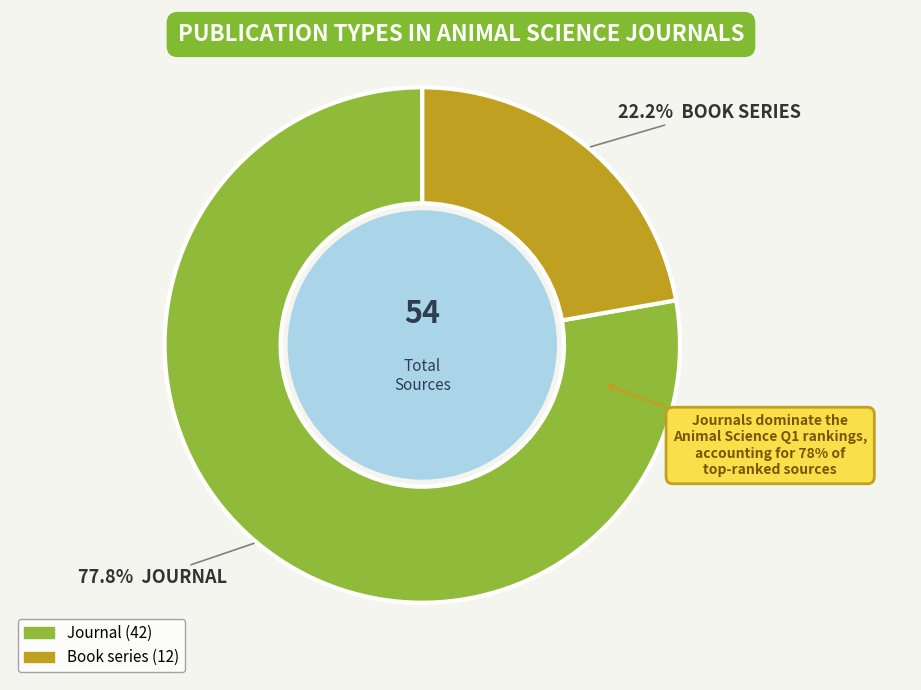

To the nearest percent, what percentage of the pie is journal?

78%